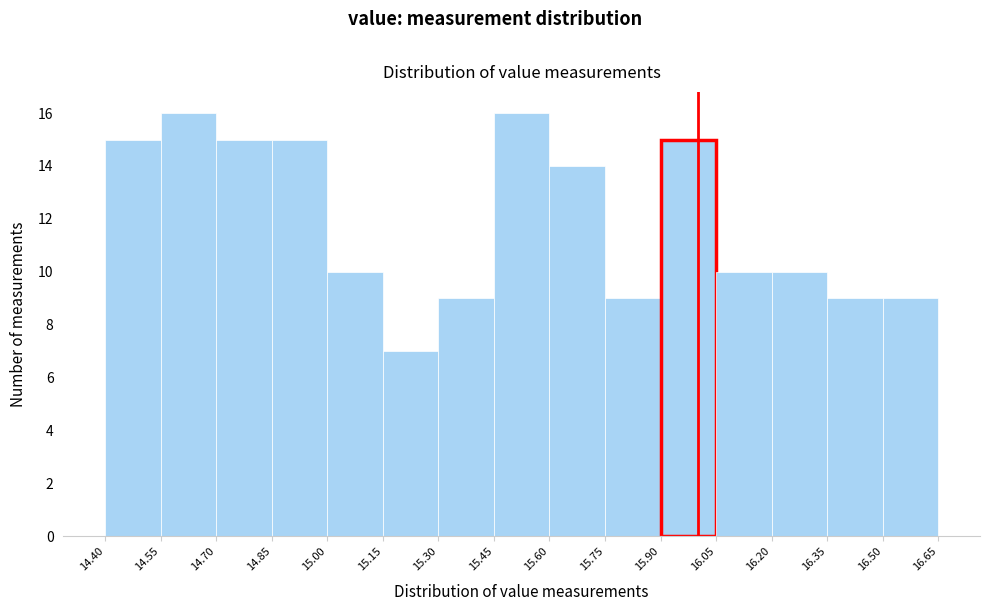

Reading left to right, list every bar in this chart as the range it spans on the x-axis followed by its height. The values are not printed on the chart, so give them approximately, as read against the axis.

14.40 to 14.55: 15
14.55 to 14.70: 16
14.70 to 14.85: 15
14.85 to 15.00: 15
15.00 to 15.15: 10
15.15 to 15.30: 7
15.30 to 15.45: 9
15.45 to 15.60: 16
15.60 to 15.75: 14
15.75 to 15.90: 9
15.90 to 16.05: 15
16.05 to 16.20: 10
16.20 to 16.35: 10
16.35 to 16.50: 9
16.50 to 16.65: 9